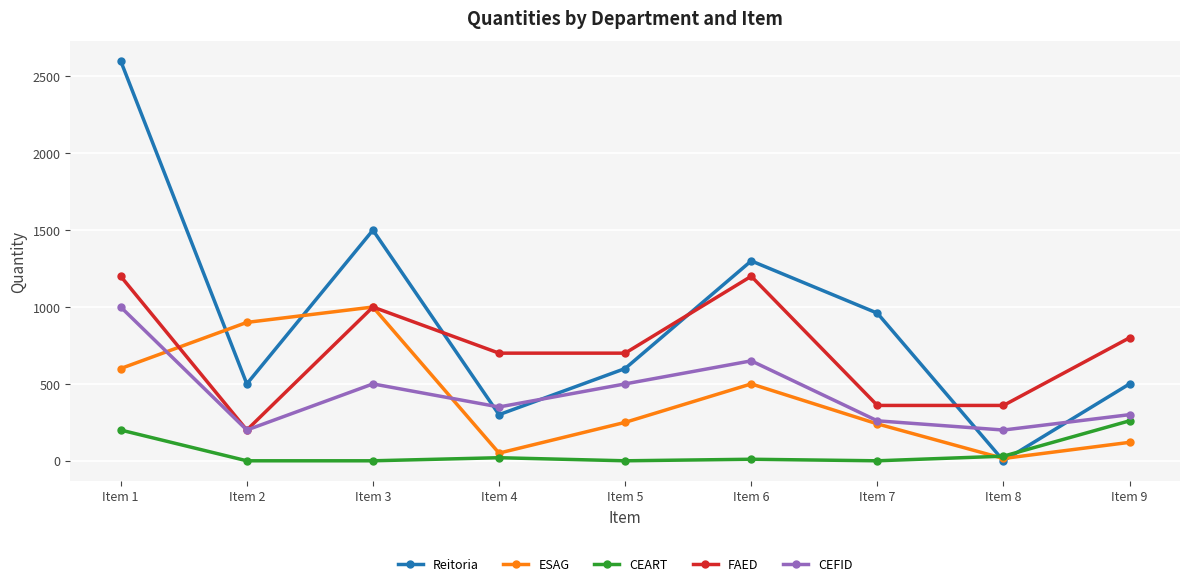

How many interior local peaks does the FAED series have?

2